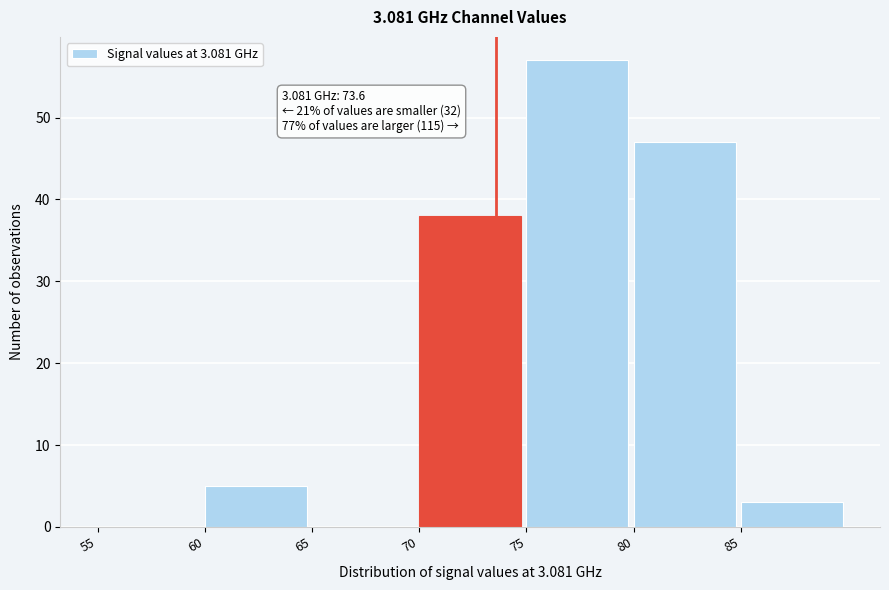

Over which range of the x-axis is the bar tallest?

75 to 80